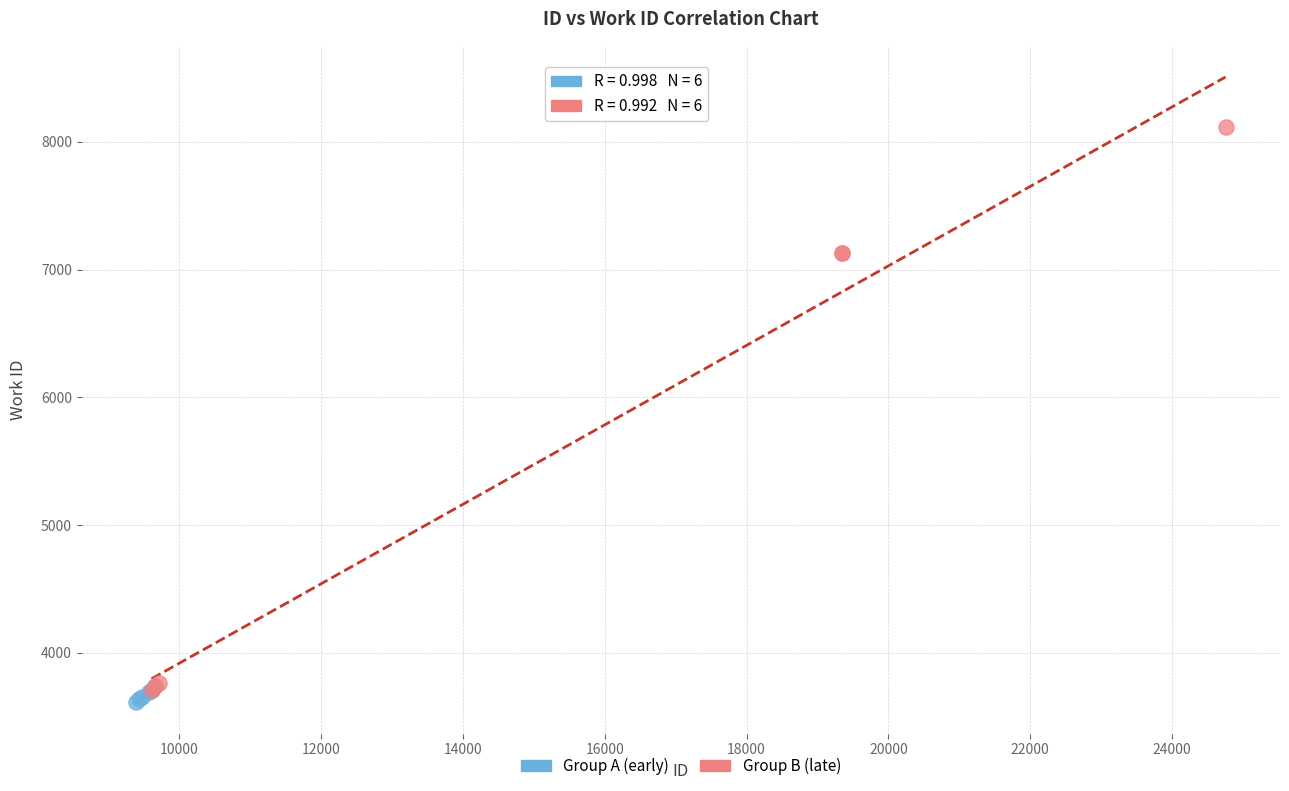

Which series has the largest Y range (max minus min)?

Group B (late)